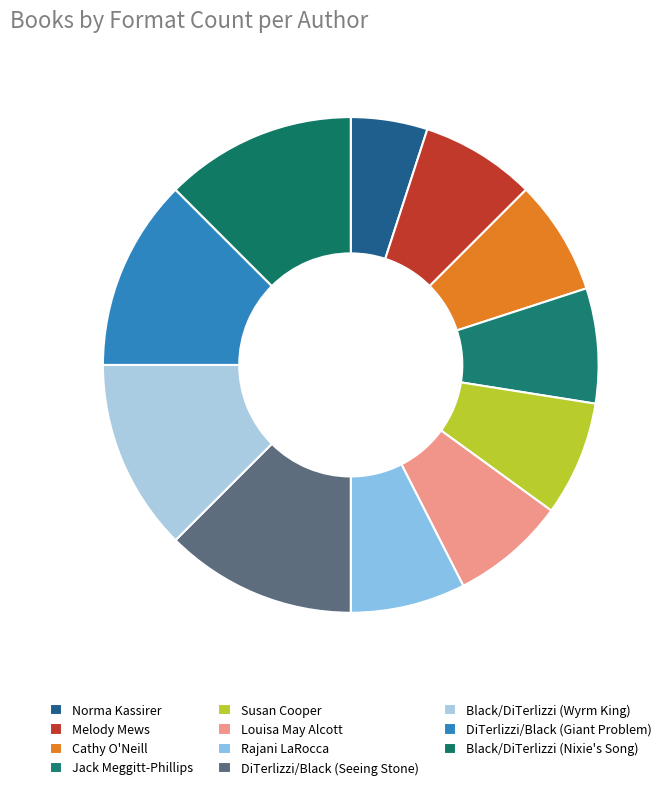

Count the number of slices in the pie.

11